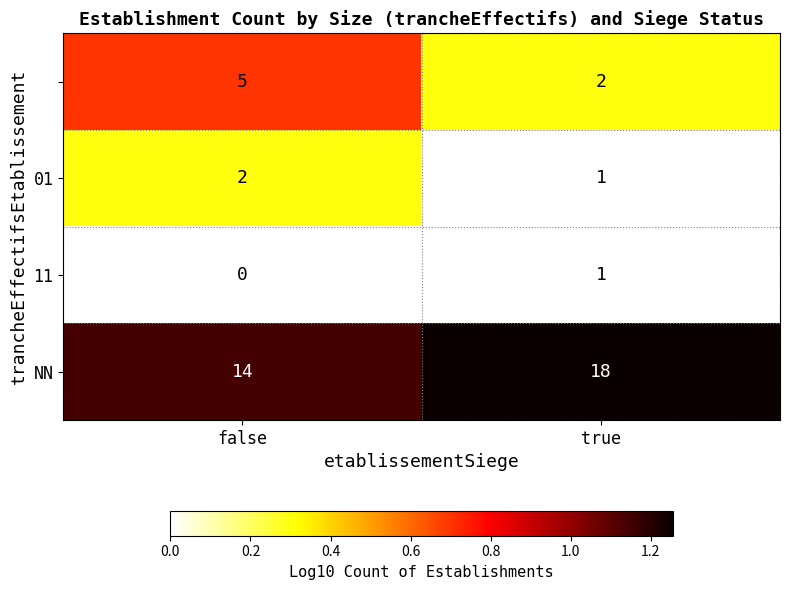

At which category is the sum across all series the highest?

true